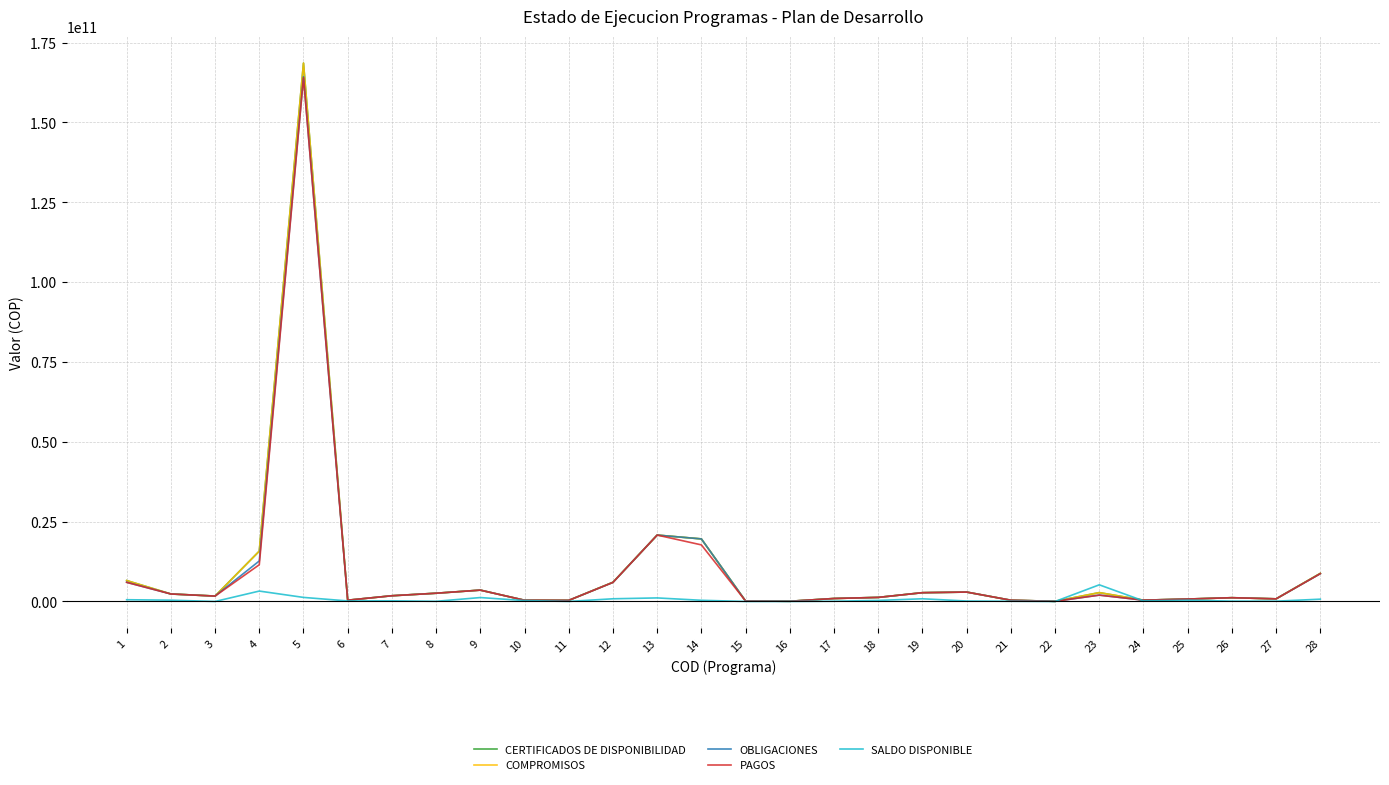

True or false: COMPROMISOS has a value of 392266217.0 at 21.

True